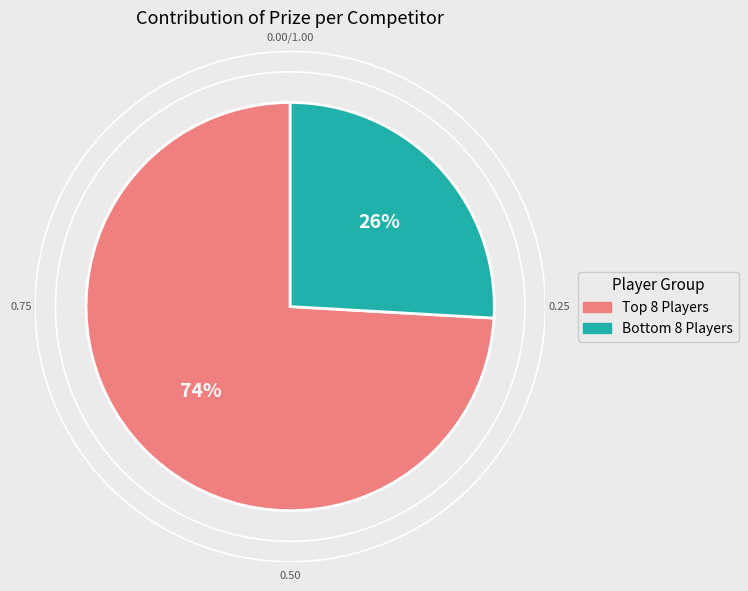

Is there a majority slice in this chart?

Yes